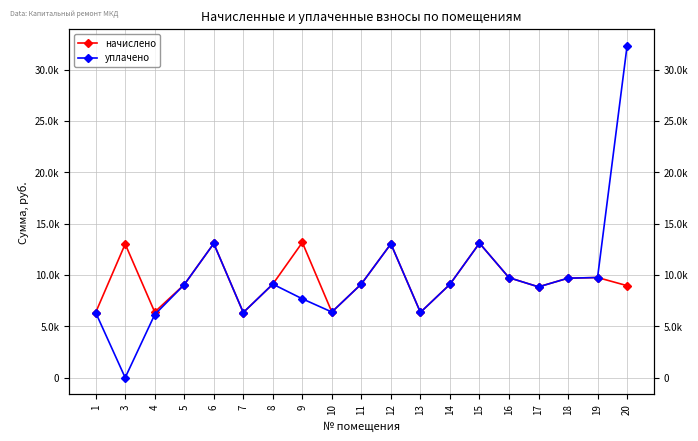

What is the minimum value for начислено?

6342.5